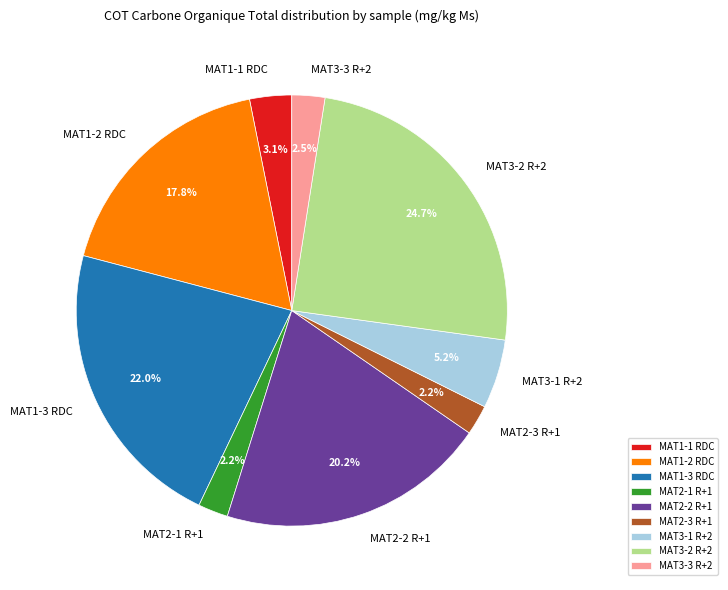

Combined, do MAT1-2 RDC and MAT1-1 RDC account for over 50%?

No